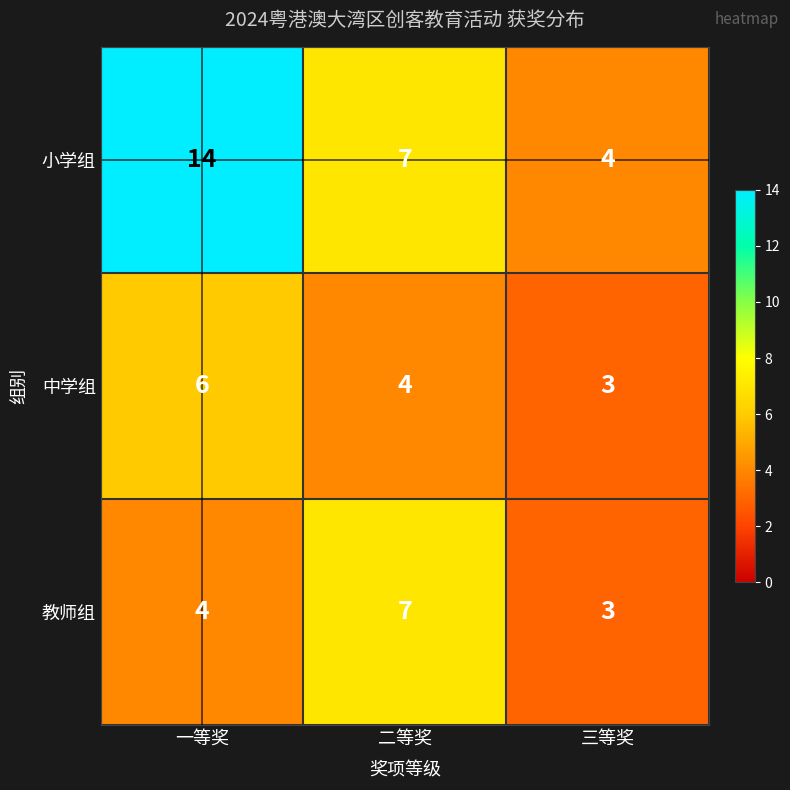

Reading left to right, extract all data points from this chart.

小学组: 14	7	4
中学组: 6	4	3
教师组: 4	7	3